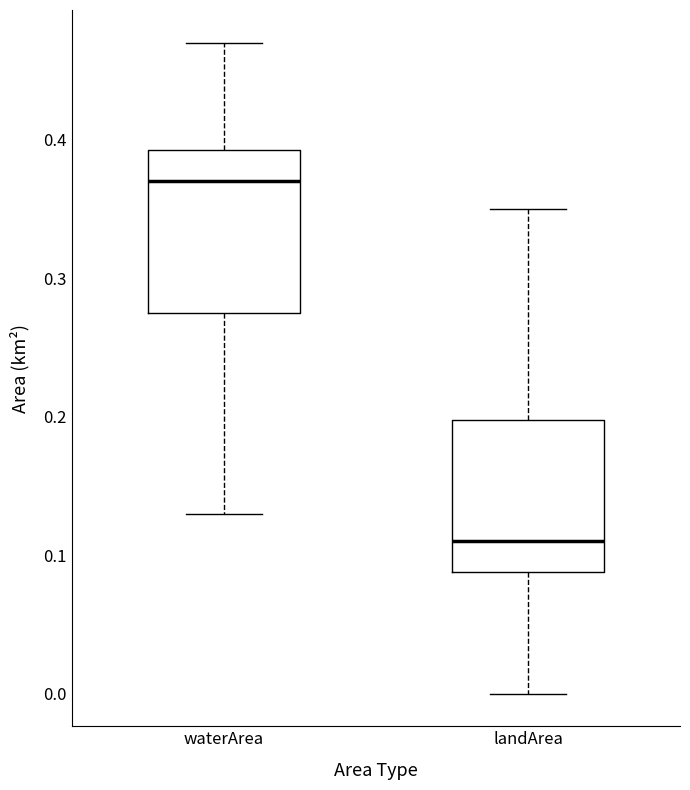

Reading left to right, read every box against the y-axis: the position of its median line, the range the box covers, and the ends of its whiskers. The values are not printed on the chart, so give them approximately, as read against the axis.

waterArea: median 0.37, box 0.28 to 0.39, whiskers 0.13 to 0.47
landArea: median 0.11, box 0.09 to 0.20, whiskers 0.00 to 0.35